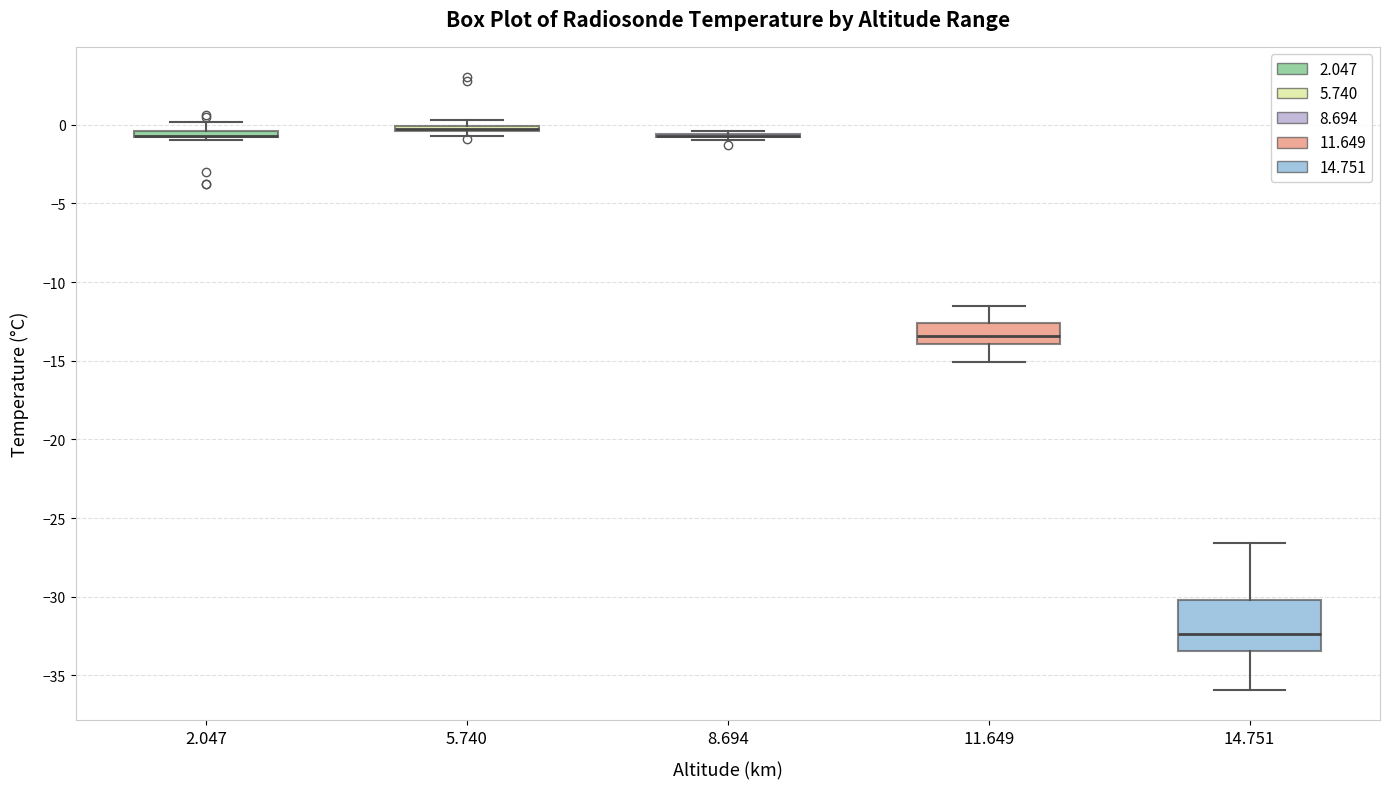

Which box is the tallest, from its lower edge to its upper edge?

14.751